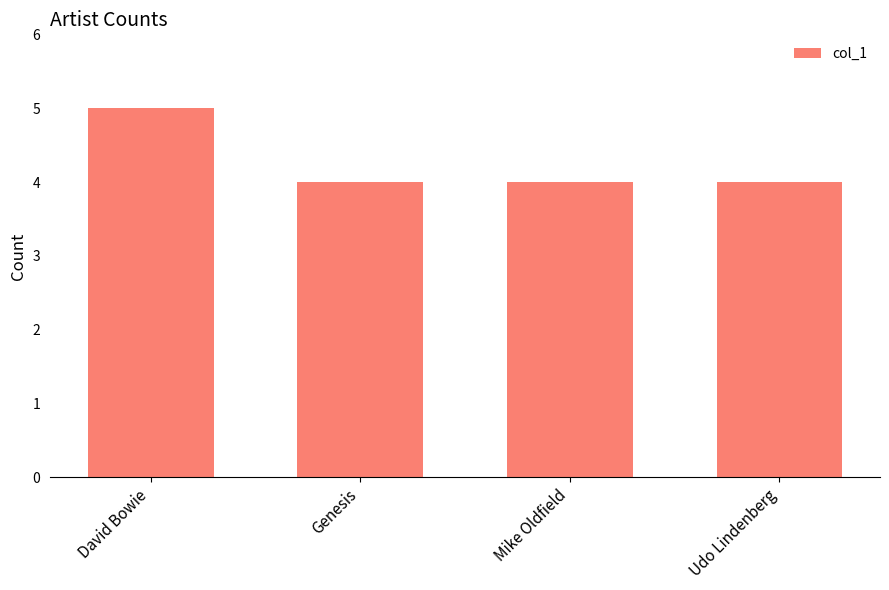

How many categories are shown in the chart?

4